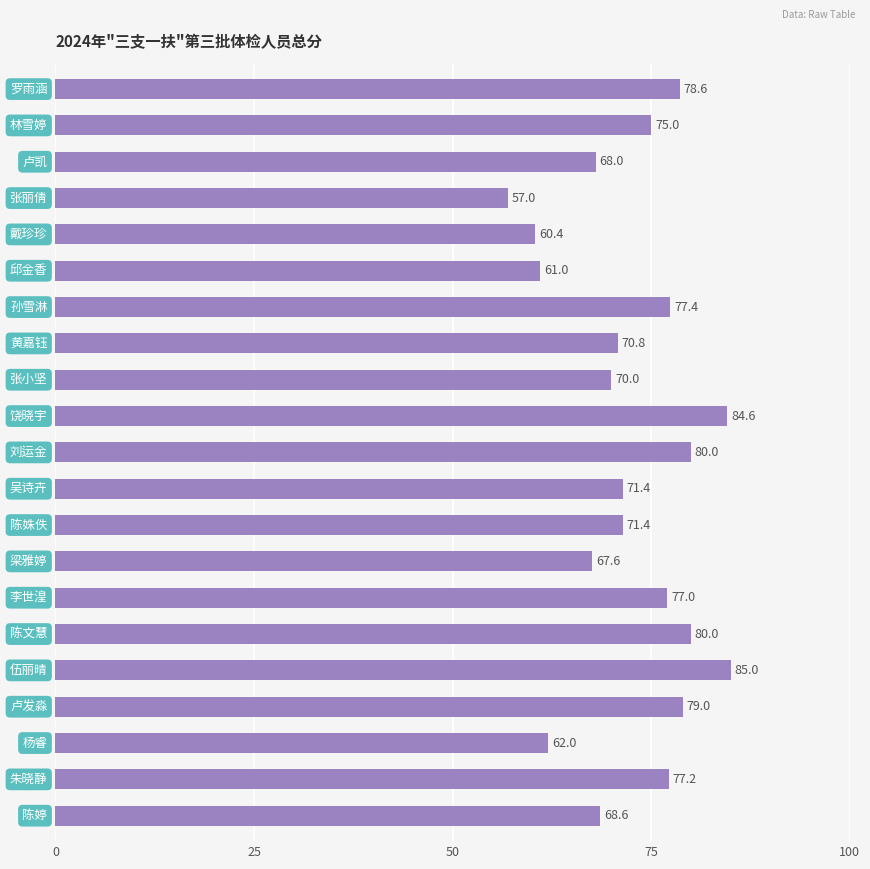

What is the average value?

72.5